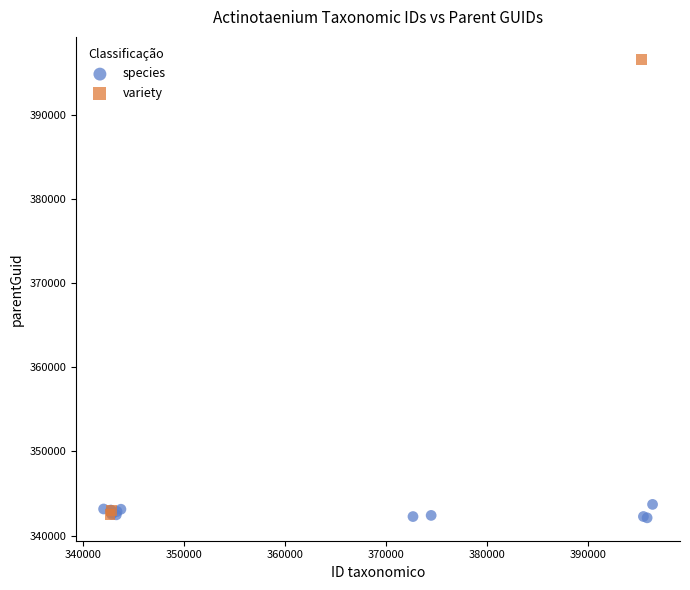

Which series contains the highest Y value?

variety